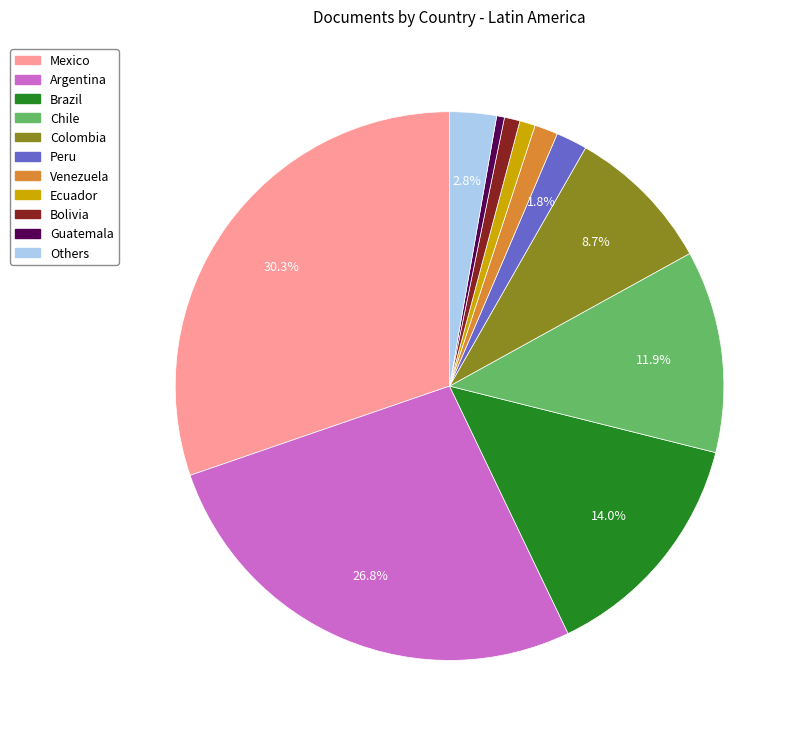

Is there a majority slice in this chart?

No